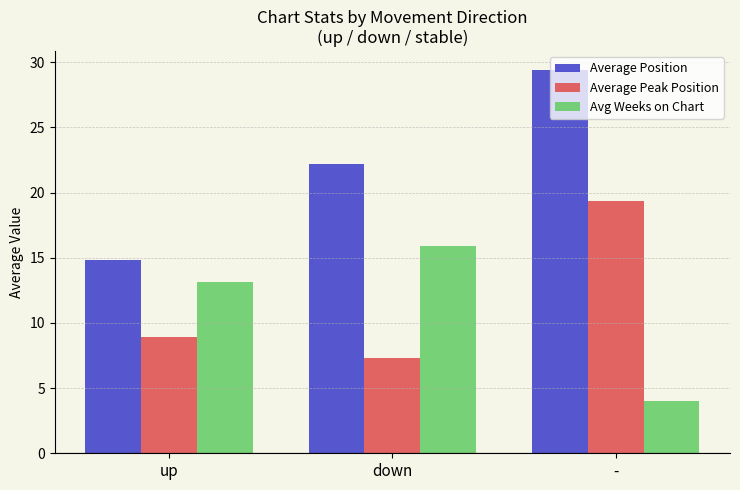

How many bars are there in total?

9